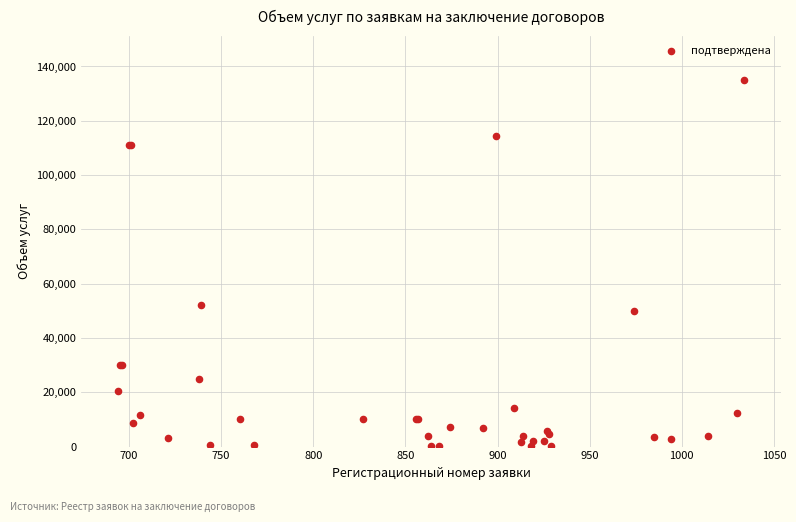

What Y value in the scatter plot is closest to 67566?

52125.0